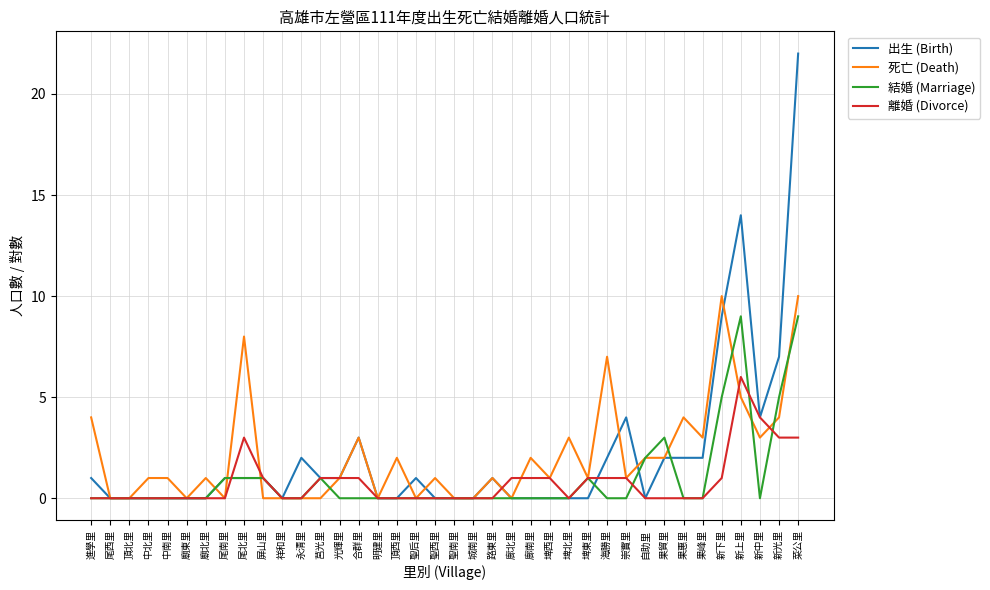

Rank the series by their maximum value, from highest to lowest.

出生 (Birth), 死亡 (Death), 結婚 (Marriage), 離婚 (Divorce)